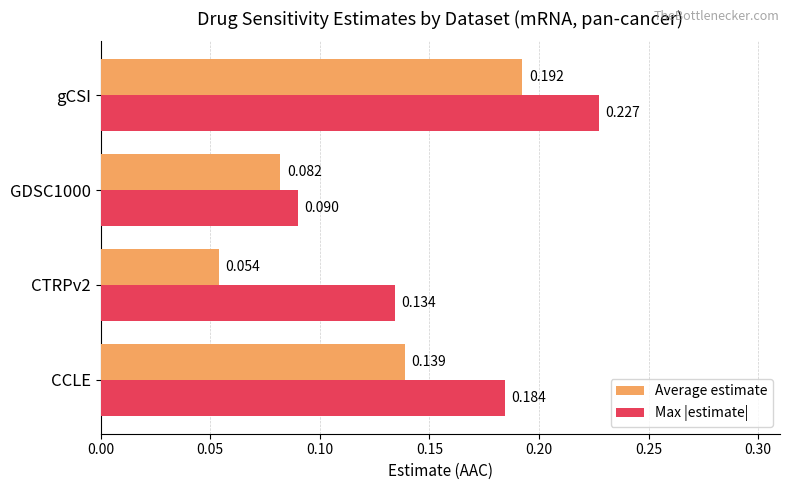

At CTRPv2, list the series in order from smallest to largest.

Average estimate, Max |estimate|